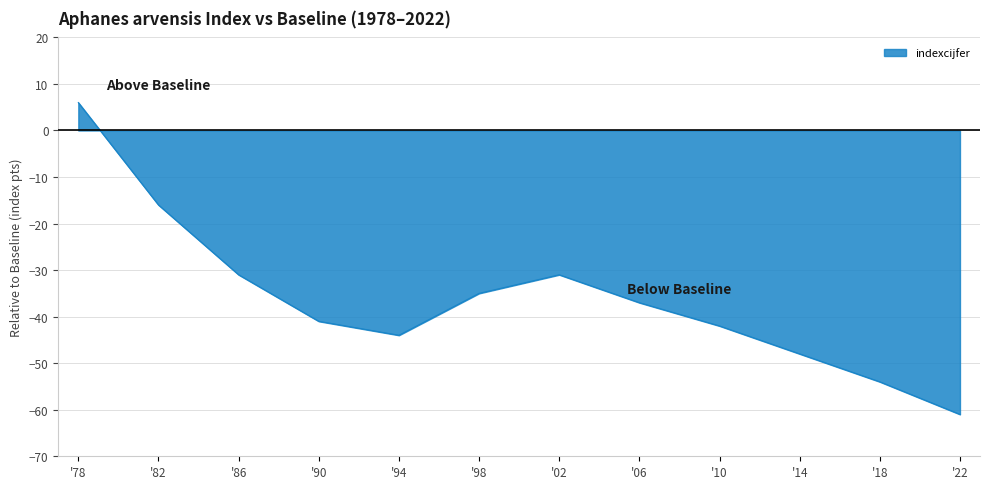

How many data points are less than -37?

6